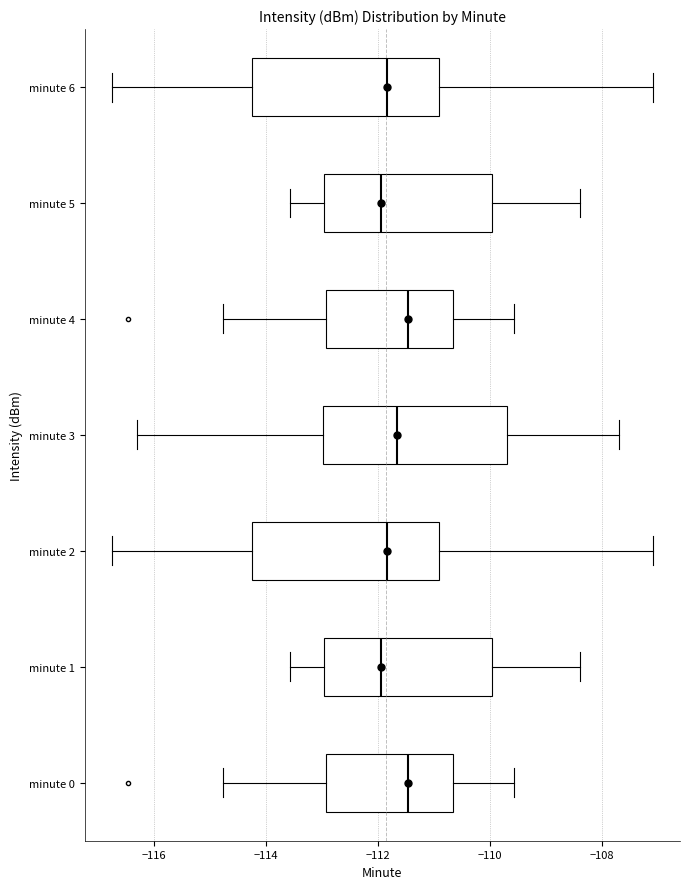

Where is the left edge of the box for minute 6 on the x-axis? The values are not printed on the chart, so give them approximately, as read against the axis.

-114.2